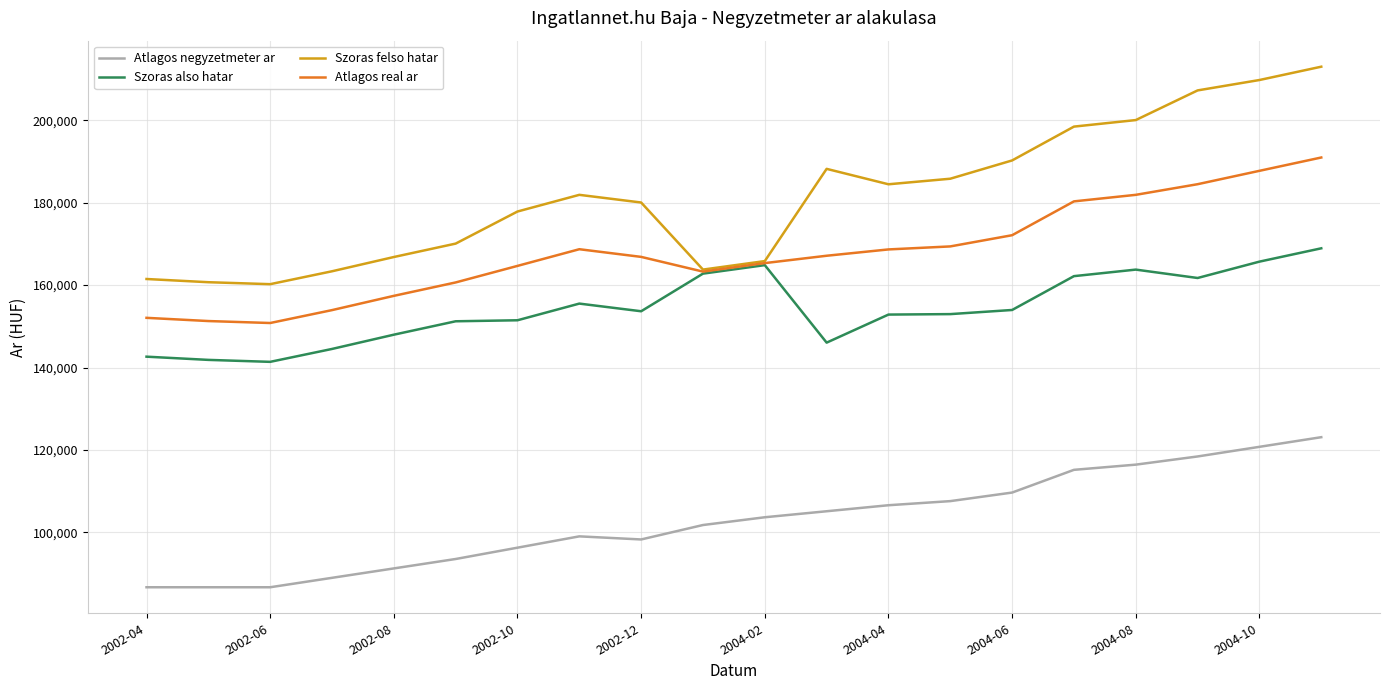

What is the sum of all Atlagos negyzetmeter ar values?

2055445